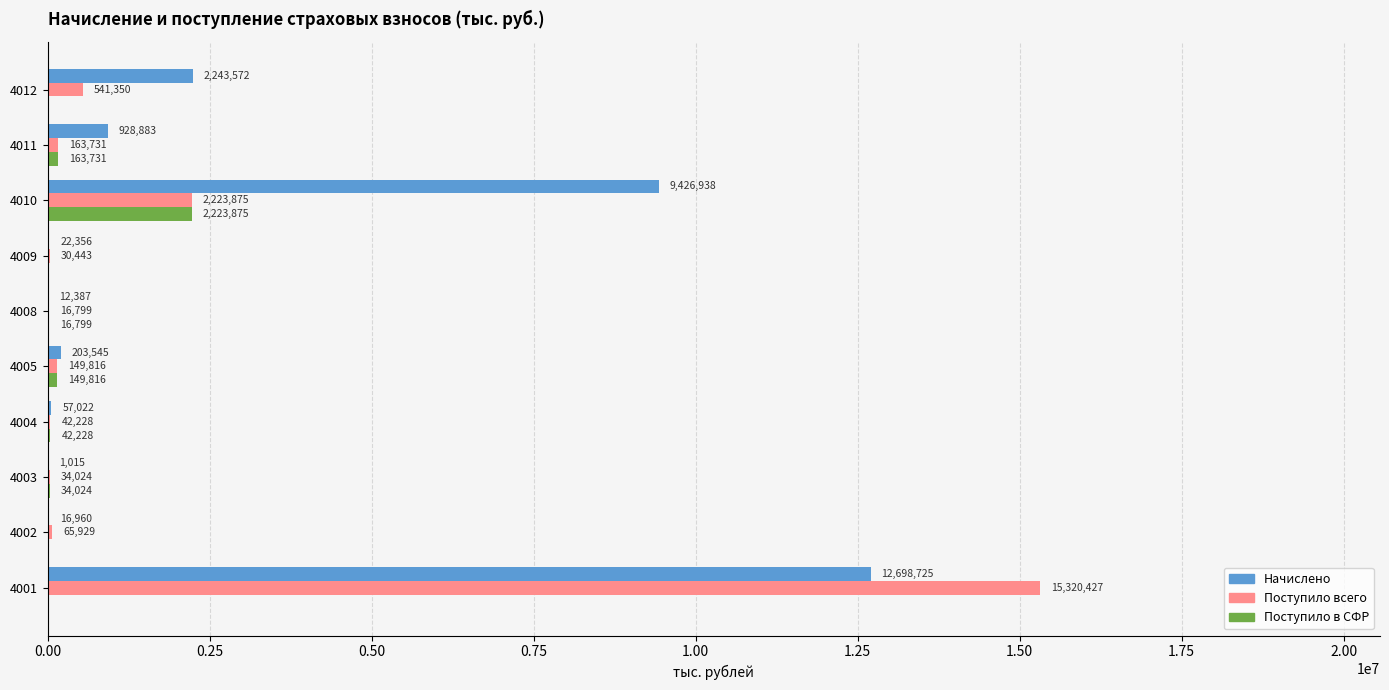

Which series changed the most between 4008 and 4009?

Поступило в СФР